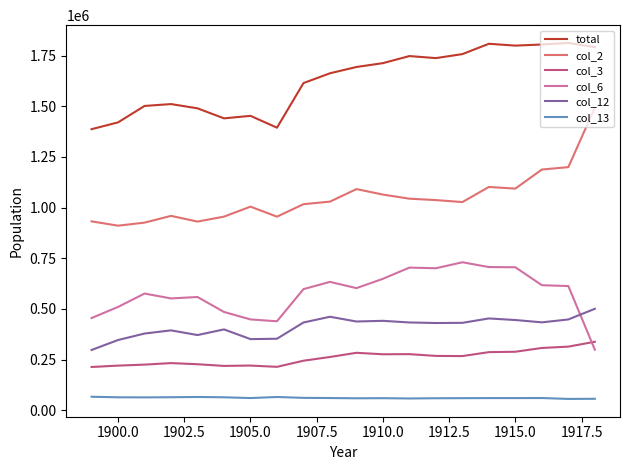

True or false: col_2 and col_13 intersect in this chart.

False